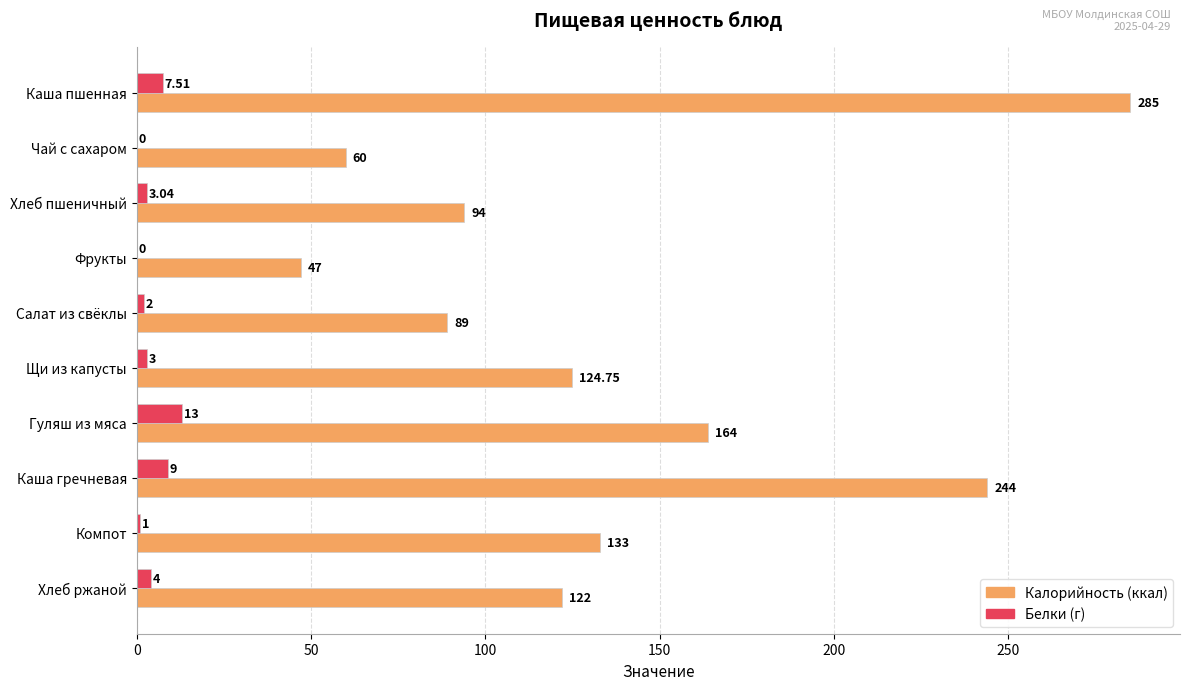

At which category does the chart reach its peak across all series?

Каша пшенная